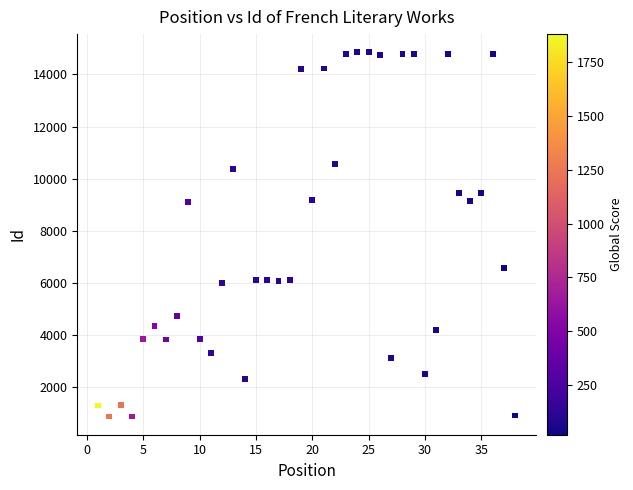

What is the range of X values (max minus min)?

37